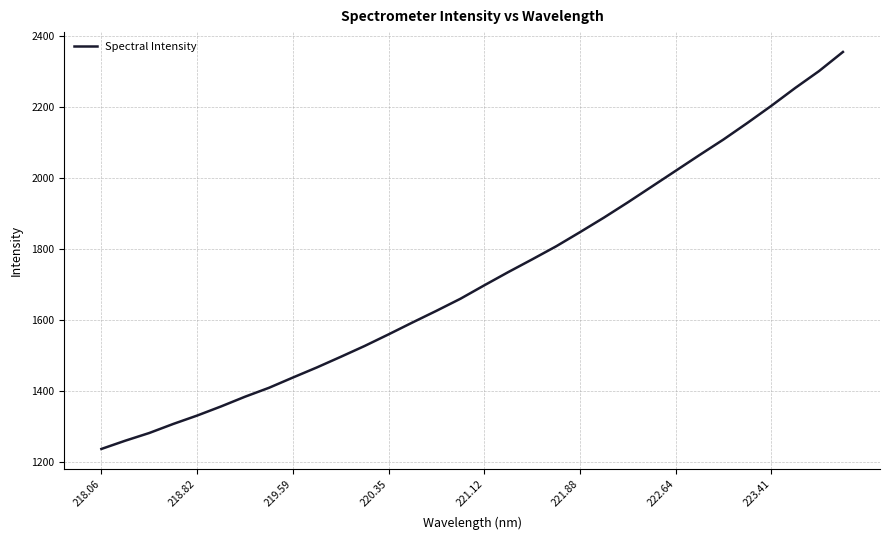

How many distinct data groups are displayed?

1